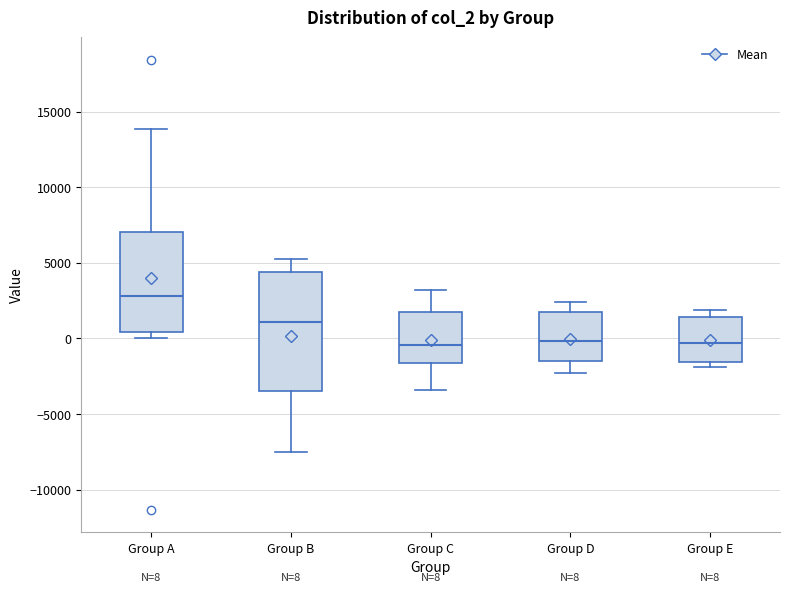

Which box's median line is the highest?

Group A